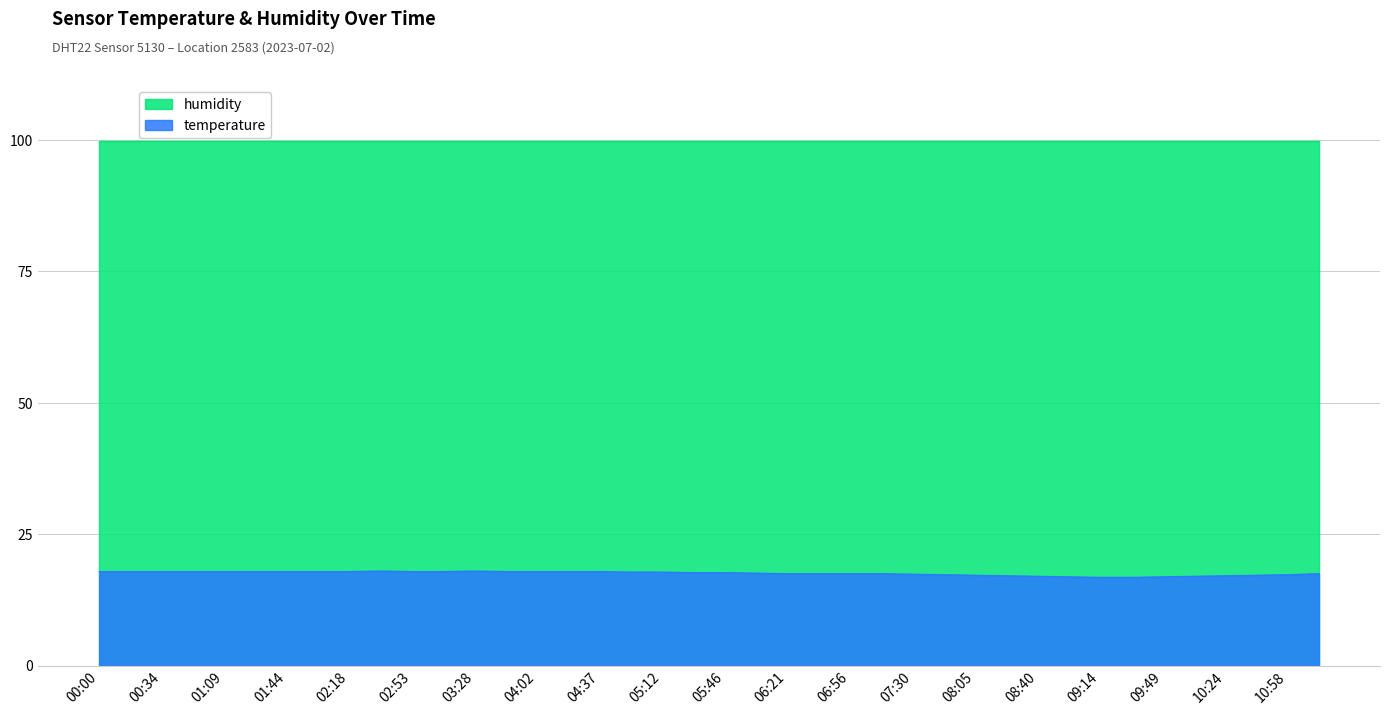

How many distinct data groups are displayed?

2